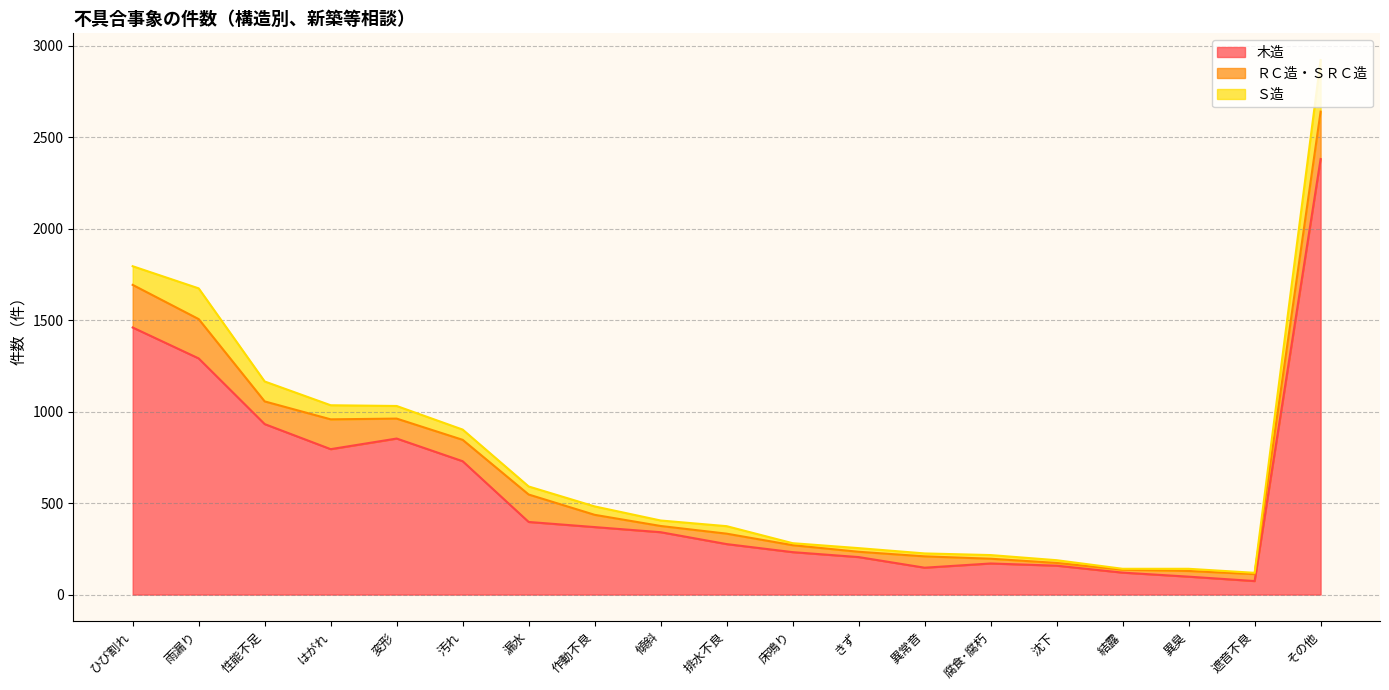

What is the average value of the ＲＣ造・ＳＲＣ造 series?

94